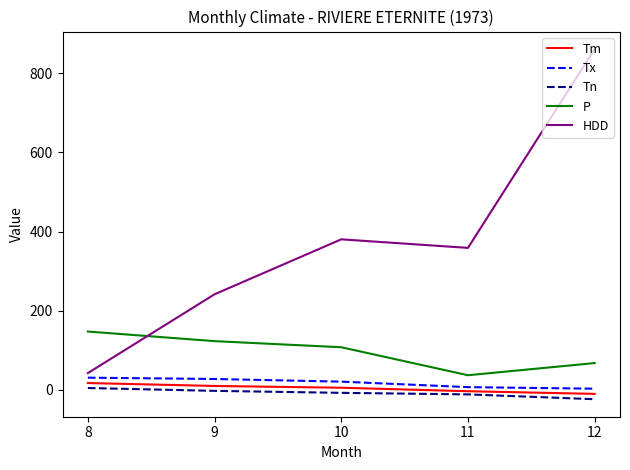

What is the maximum value for P?

147.7